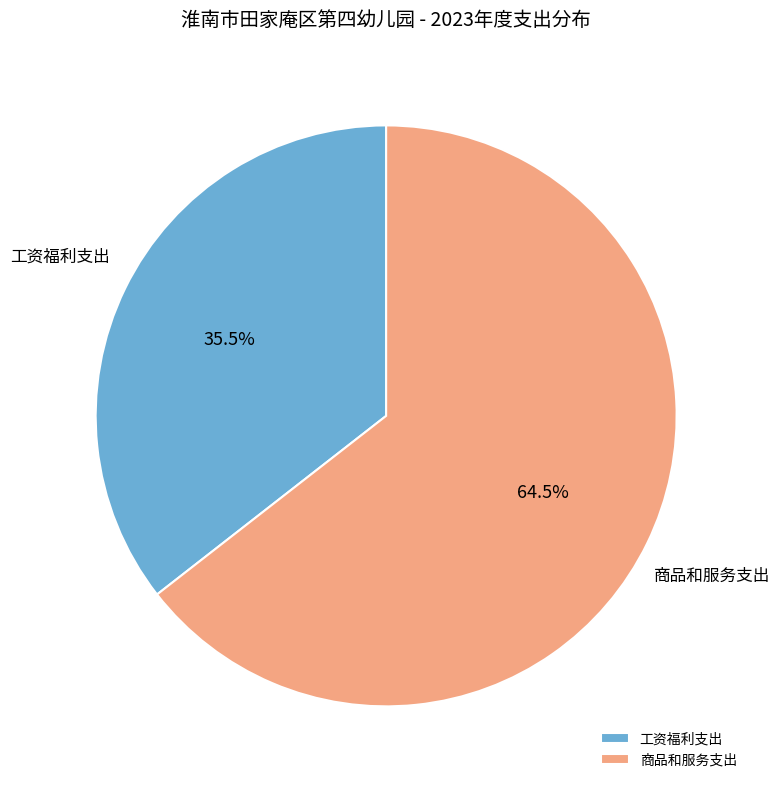

To the nearest percent, what is the average slice percentage?

50%